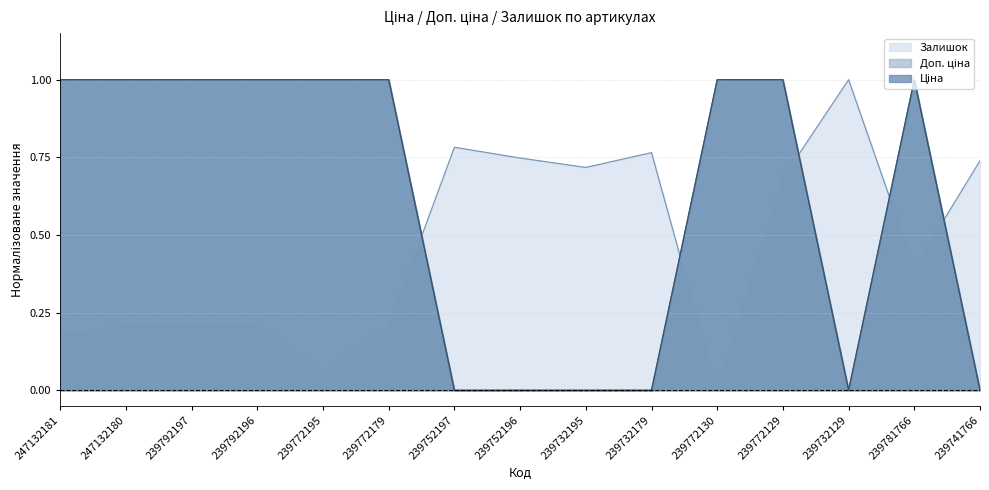

Reading left to right, extract all data points from this chart.

Ціна: 1.0	1.0	1.0	1.0	1.0	1.0	0.0	0.0	0.0	0.0	1.0	1.0	0.0	1.0	0.0
Доп. ціна: 1.0	1.0	1.0	1.0	1.0	1.0	0.0	0.0	0.0	0.0	1.0	1.0	0.0	1.0	0.0
Залишок: 0.2	0.2	0.2	0.2	0.1	0.2	0.8	0.7	0.7	0.8	0.0	0.7	1.0	0.4	0.7